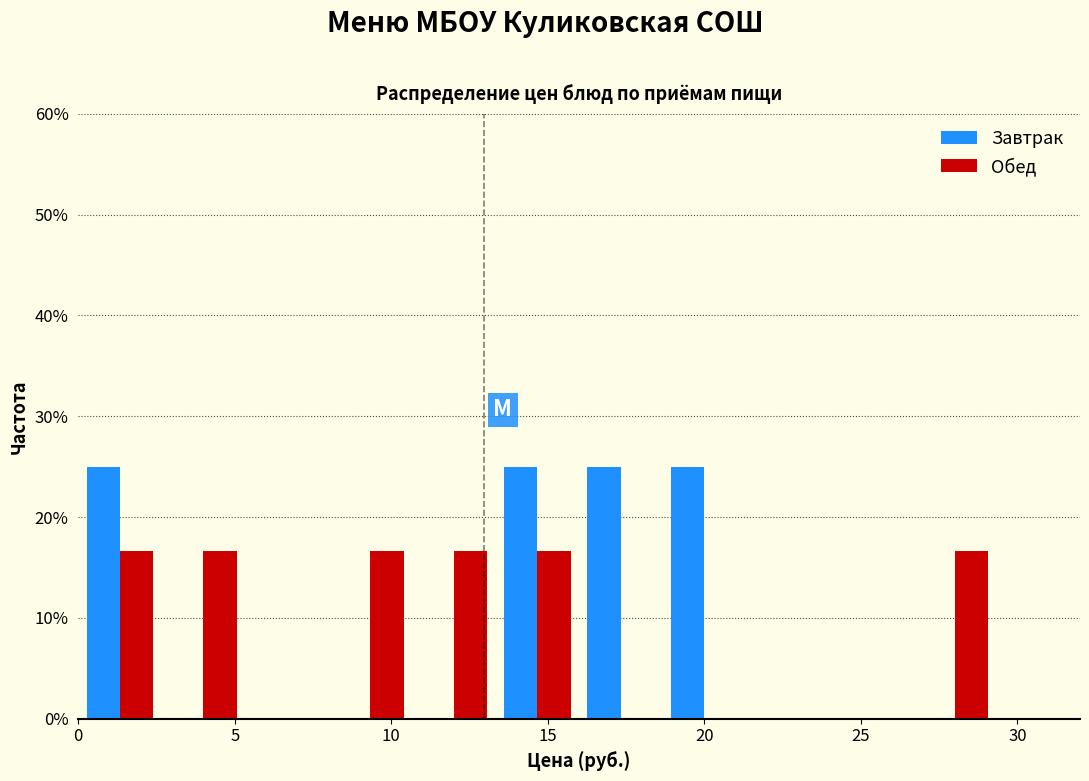

Reading left to right, list every range on the x-axis with the height of the bar of each series over it. Neither the bar edges nor the heights are printed on the chart, so give them approximately, as read against the axes.

0.0 to 2.5: Завтрак=25	Обед=17
2.5 to 5.5: Завтрак=0	Обед=17
5.5 to 8.0: Завтрак=0	Обед=0
8.0 to 10.5: Завтрак=0	Обед=17
10.5 to 13.5: Завтрак=0	Обед=17
13.5 to 16.0: Завтрак=25	Обед=17
16.0 to 18.5: Завтрак=25	Обед=0
18.5 to 21.5: Завтрак=25	Обед=0
21.5 to 24.0: Завтрак=0	Обед=0
24.0 to 26.5: Завтрак=0	Обед=0
26.5 to 29.5: Завтрак=0	Обед=17
29.5 to 32.0: Завтрак=0	Обед=0